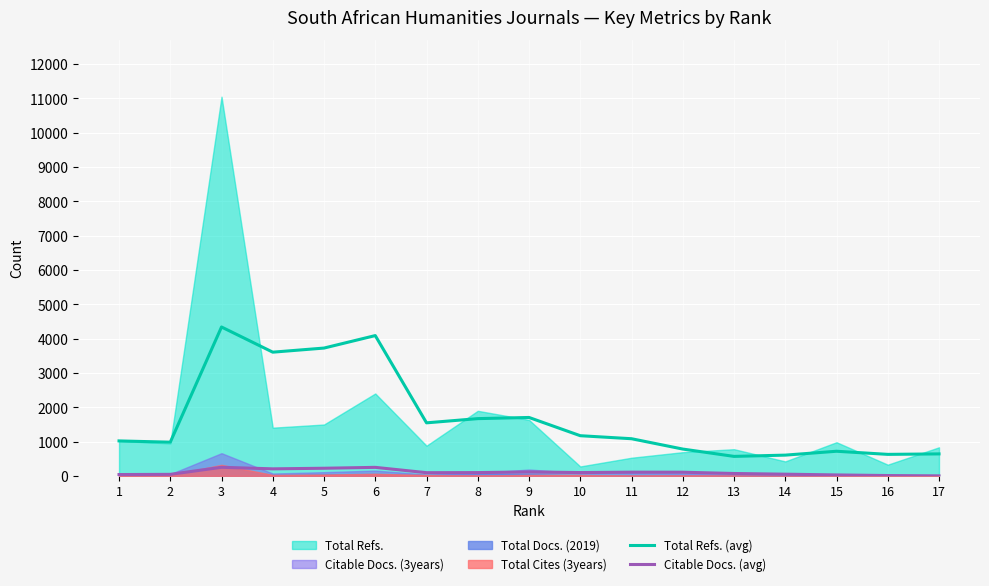

True or false: Citable Docs. (avg) and Total Refs. (avg) cross at least once.

False